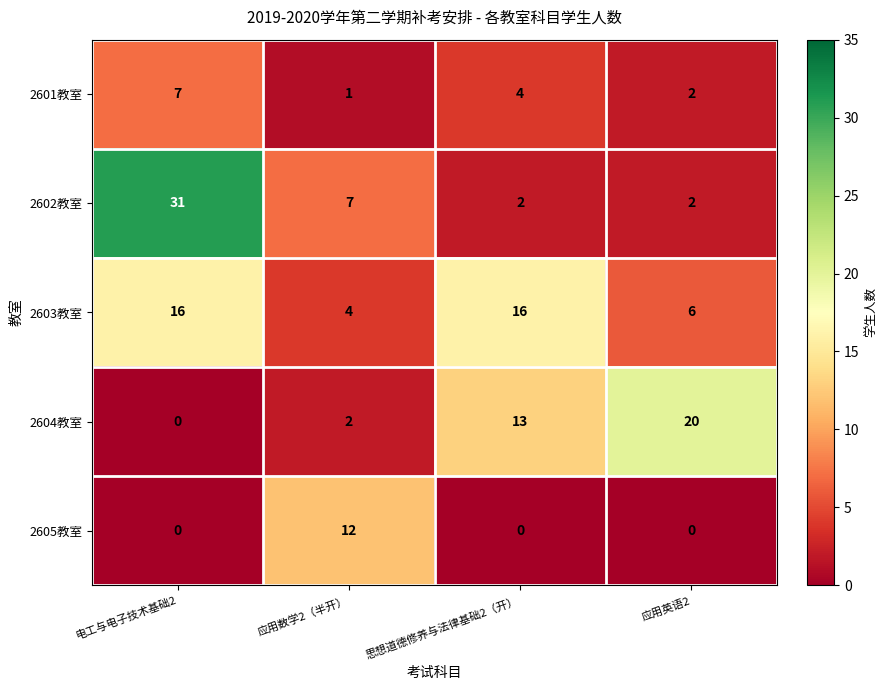

Reading left to right, transcribe all the data shown in this chart.

2601教室: 电工与电子技术基础2=7	应用数学2（半开）=1	思想道德修养与法律基础2（开）=4	应用英语2=2
2602教室: 电工与电子技术基础2=31	应用数学2（半开）=7	思想道德修养与法律基础2（开）=2	应用英语2=2
2603教室: 电工与电子技术基础2=16	应用数学2（半开）=4	思想道德修养与法律基础2（开）=16	应用英语2=6
2604教室: 电工与电子技术基础2=0	应用数学2（半开）=2	思想道德修养与法律基础2（开）=13	应用英语2=20
2605教室: 电工与电子技术基础2=0	应用数学2（半开）=12	思想道德修养与法律基础2（开）=0	应用英语2=0